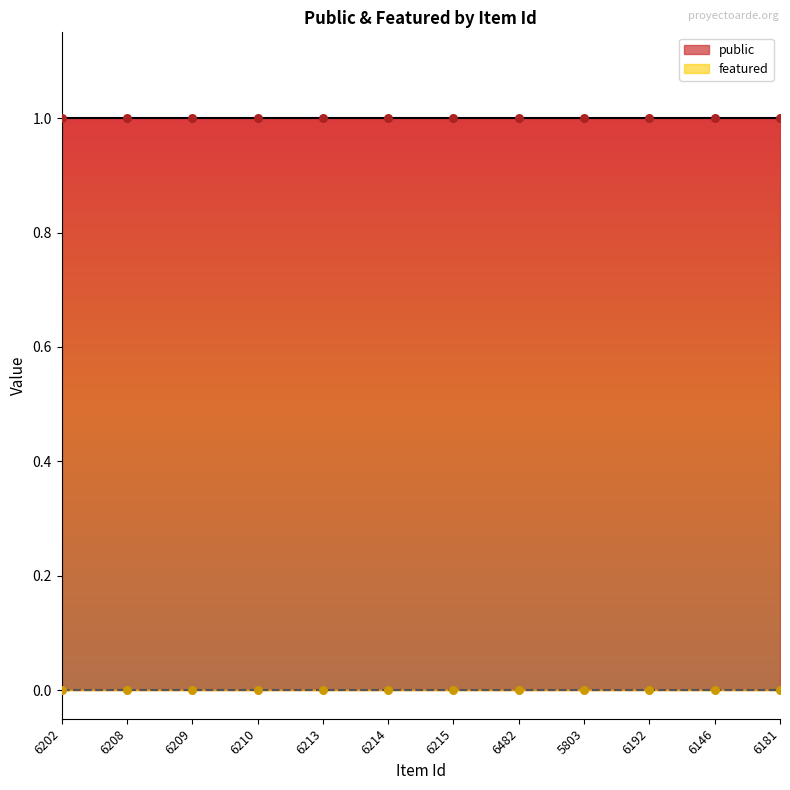

Which series contains the lowest Y value?

featured